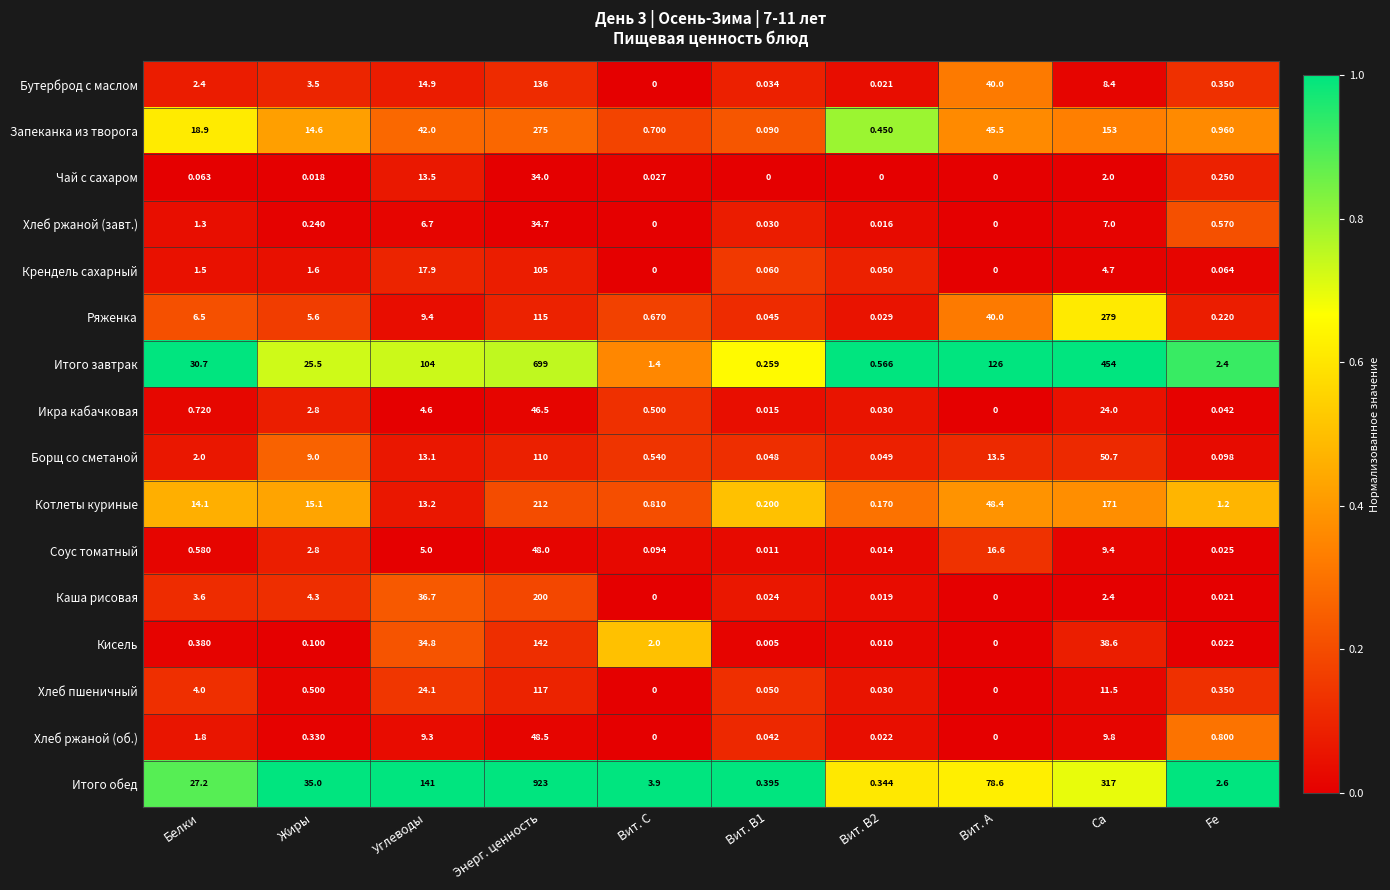

At which category does the chart reach its peak across all series?

Энерг. ценность